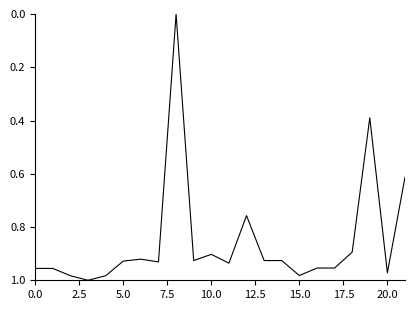

Does the chart display data point markers on the line(s)?

No